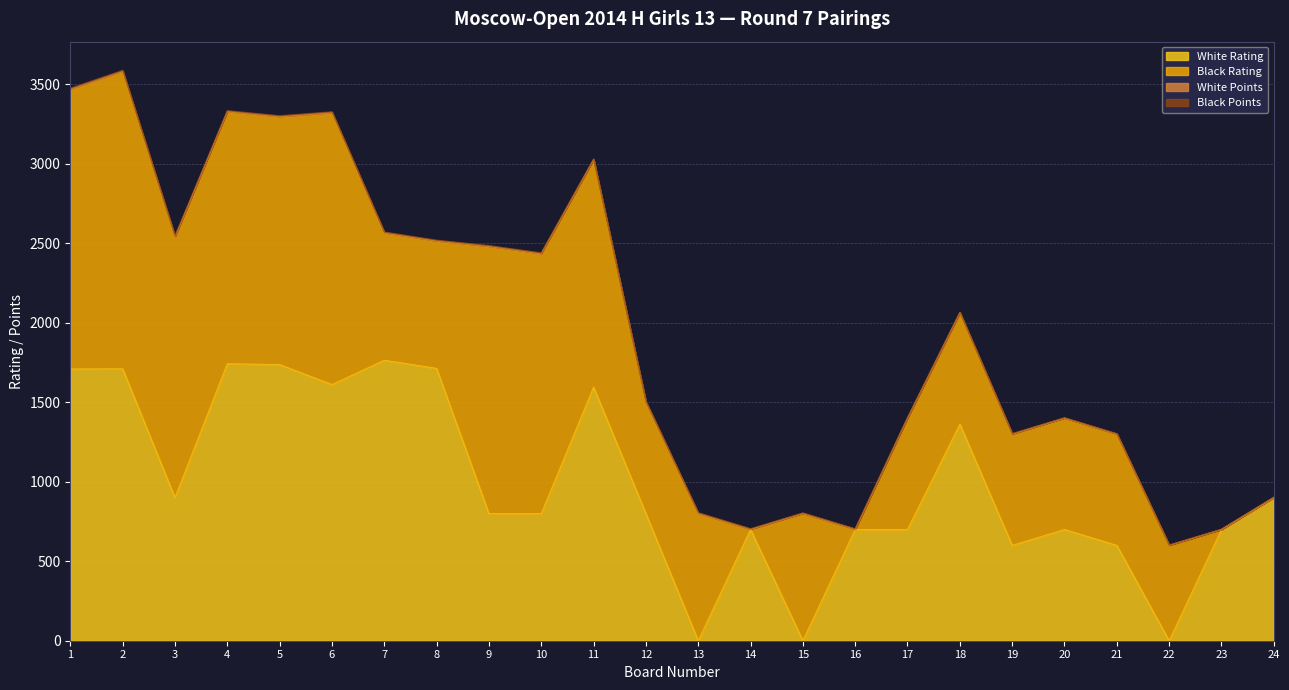

Is it true that White Points equals 3.0 at 13?

True